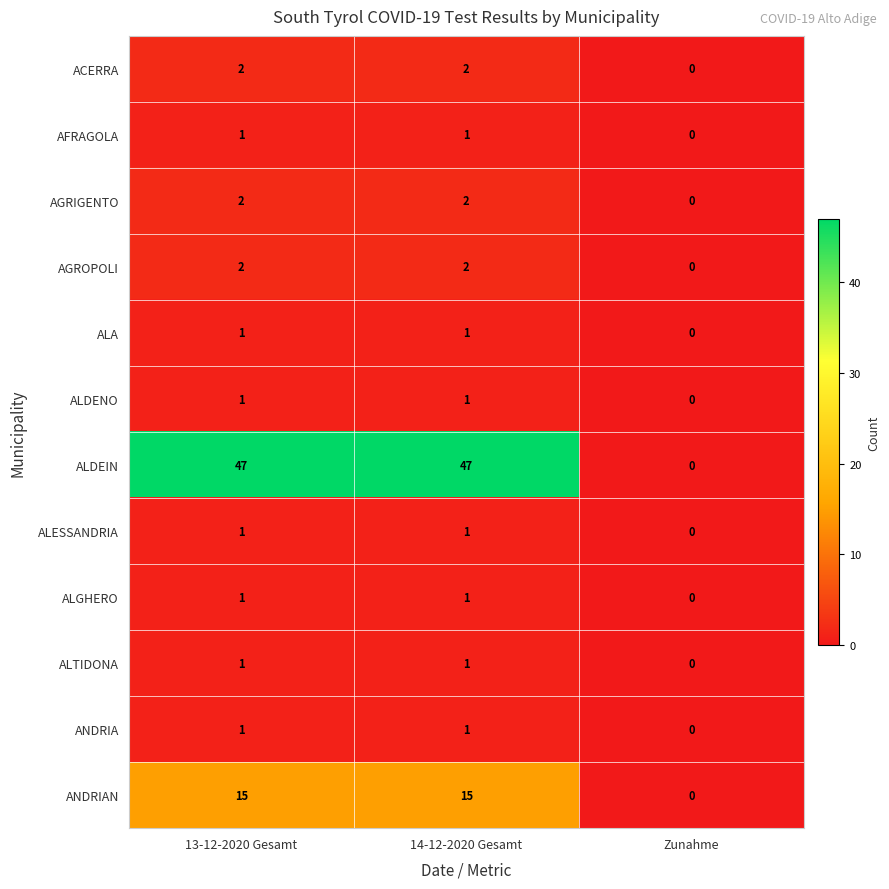

At which category does the chart reach its minimum across all series?

Zunahme